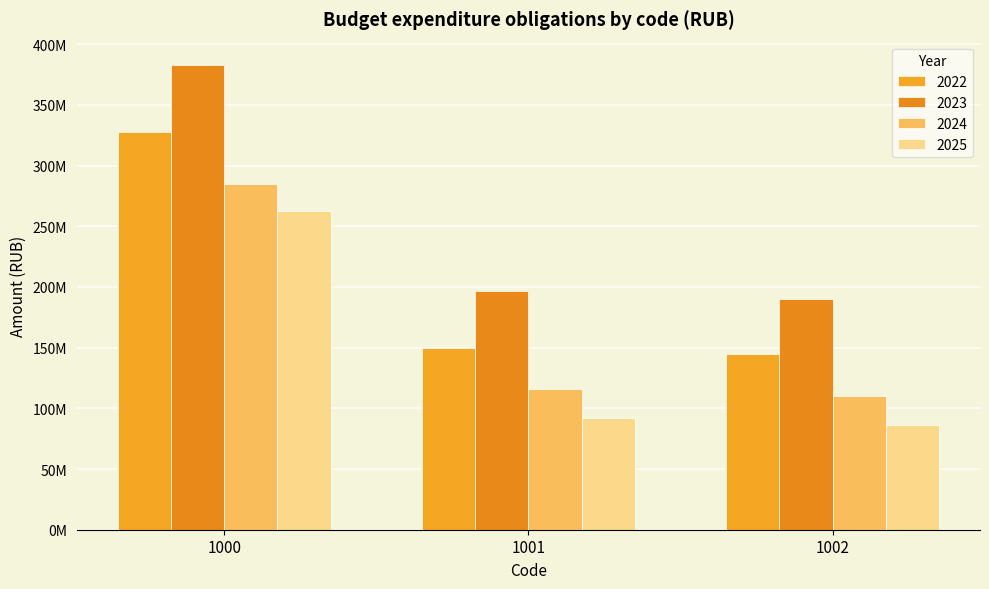

What is the value of the 2024 bar at the 3rd from the left?

109772407.8